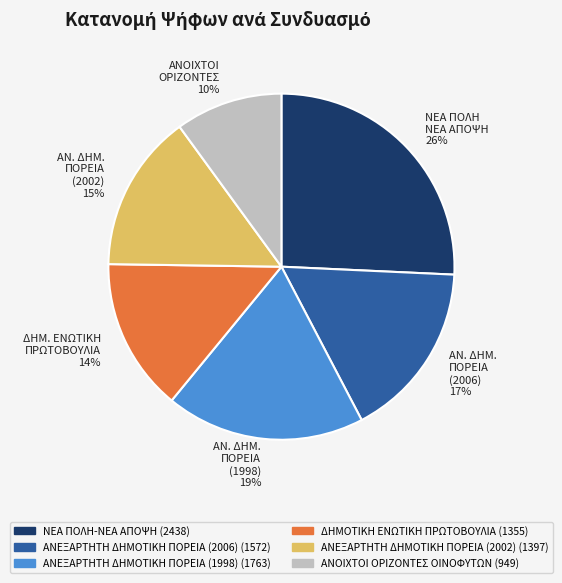

Is ΑΝΕΞΑΡΤΗΤΗ ΔΗΜΟΤΙΚΗ ΠΟΡΕΙΑ (2006) the majority of the pie?

No